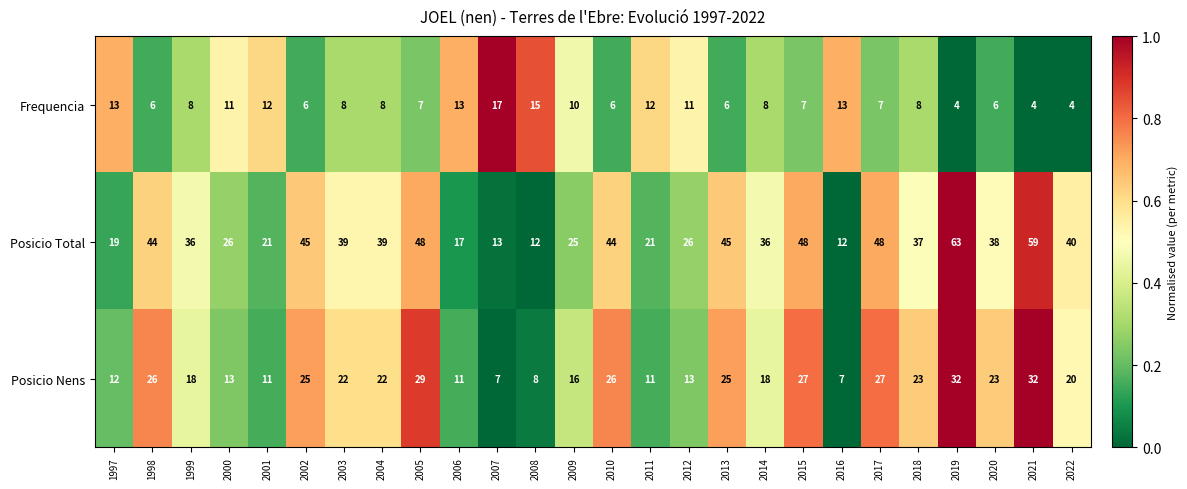

Which series has the largest range (max minus min)?

Posicio Total